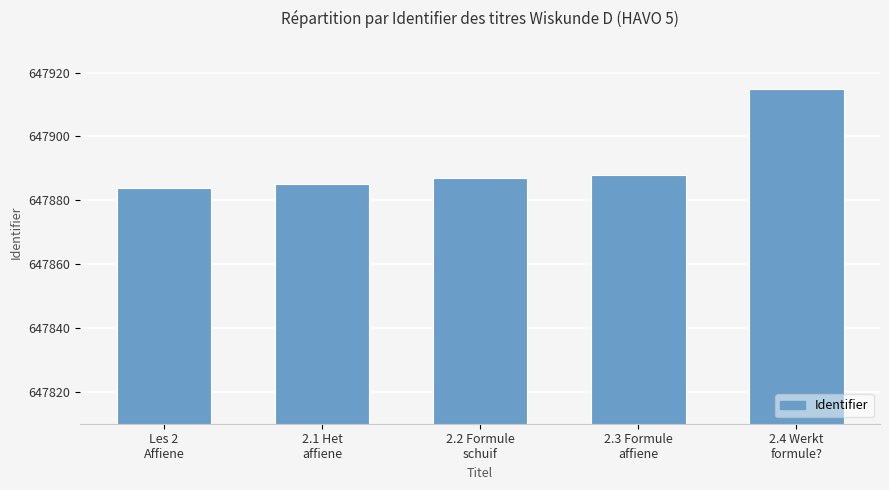

The chart shows a value of 647887 at 2.2 Formule
schuif. True or false?

True